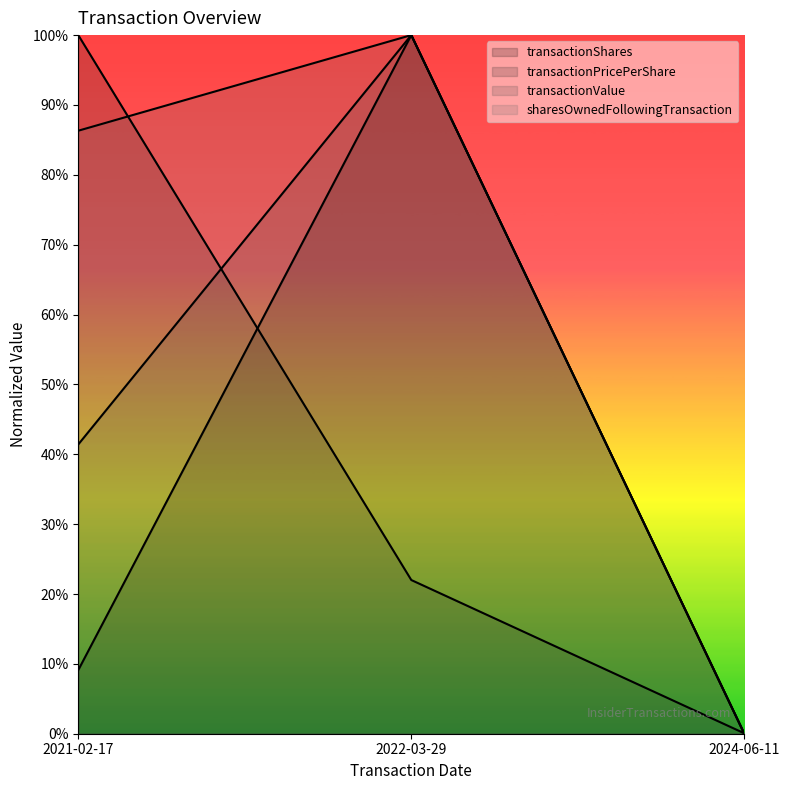

The value of sharesOwnedFollowingTransaction at 2021-02-17 is 0.9. True or false?

True